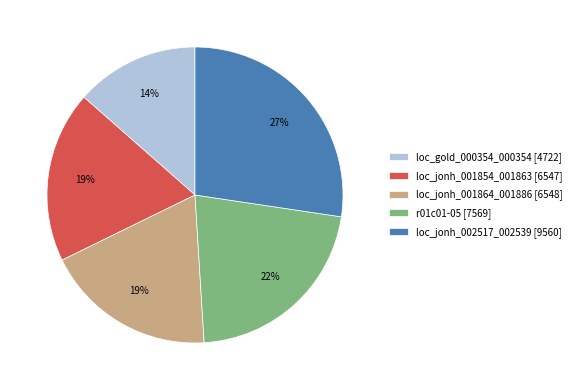

What percentage is the r01c01-05 [7569] slice, to the nearest percent?

22%